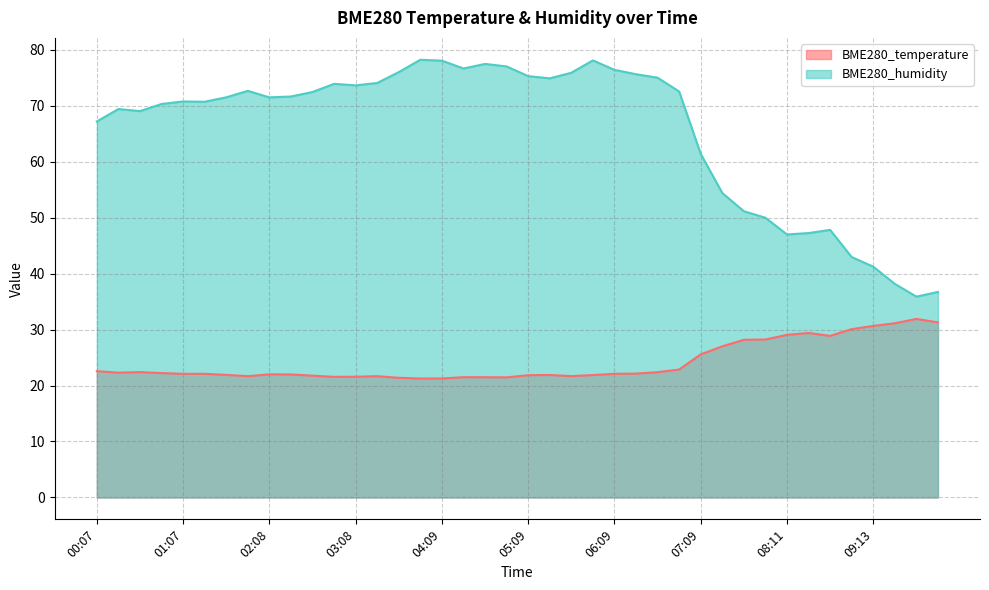

The BME280_temperature series shows 28.9 at 08:42. True or false?

True